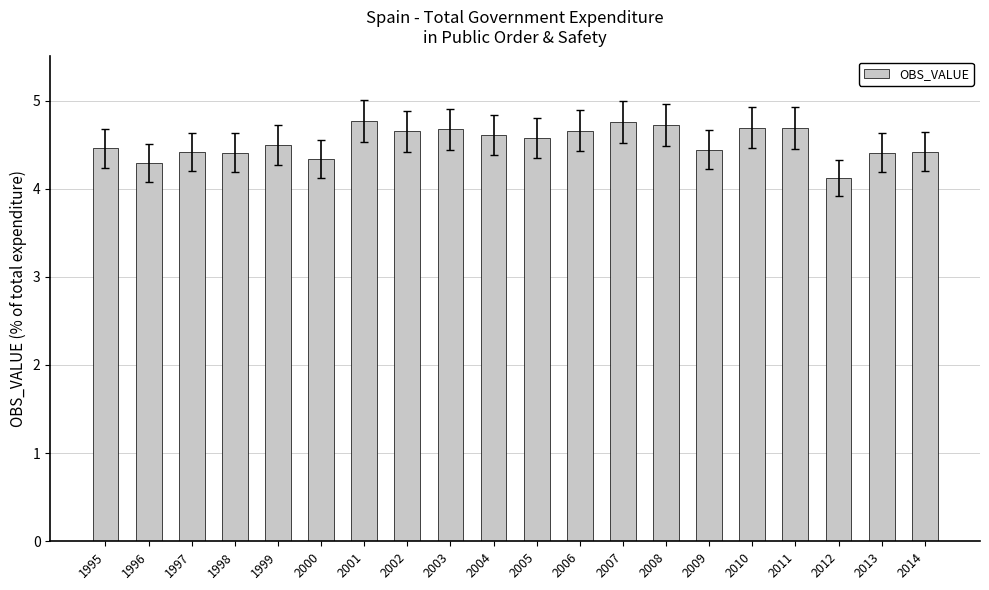

Approximately how many times larger is the value at 2001 compared to 2010?

1.0